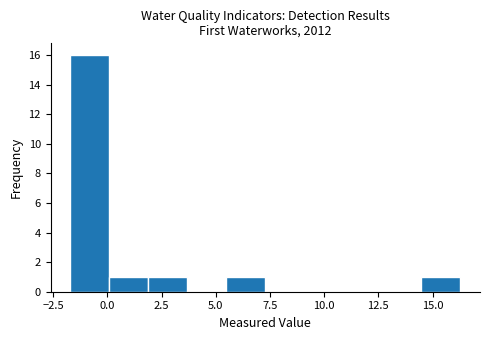

Read against the x-axis, roughly where is the centre of the tallest bar?

-1.0